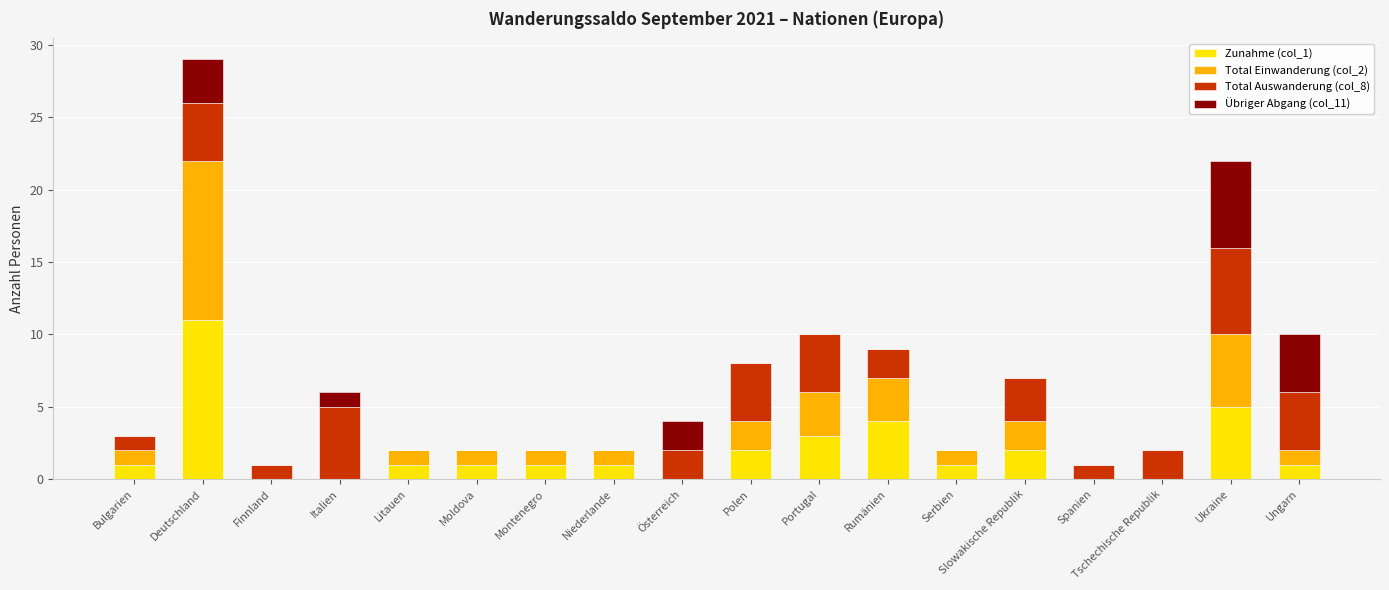

The Zunahme (col_1) series shows 1 at Montenegro. True or false?

True